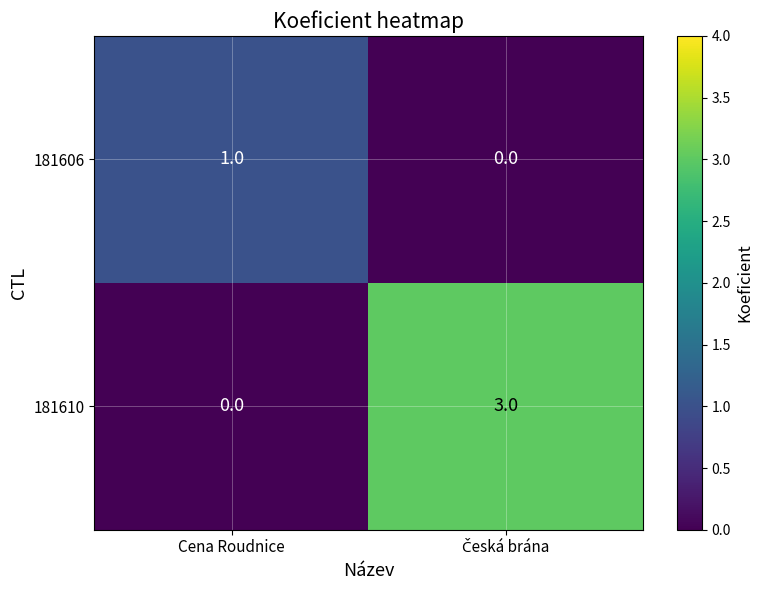

Which series has the widest spread of values?

181610